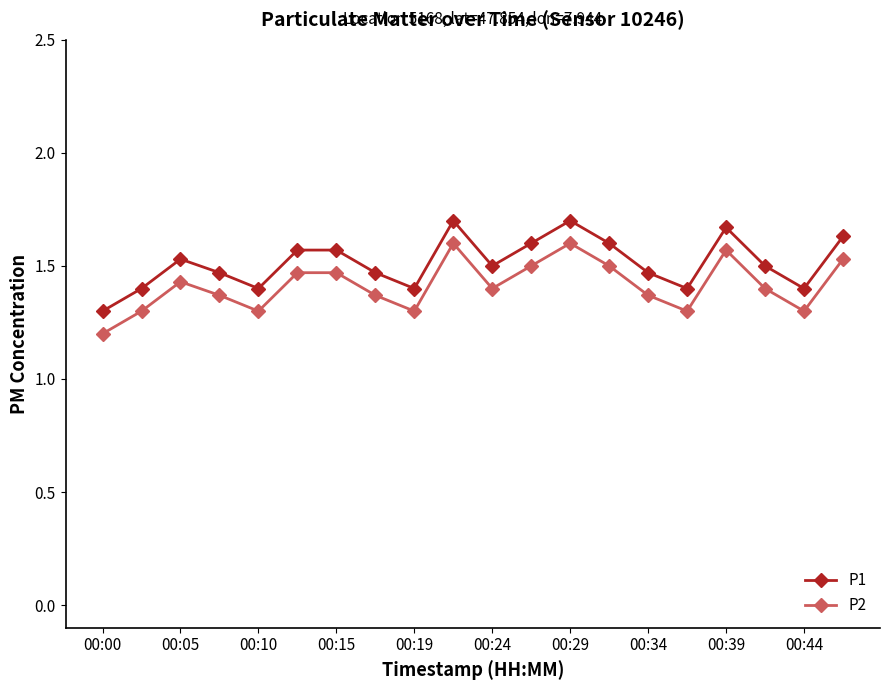

How many P1 values are between 1 and 2?

20